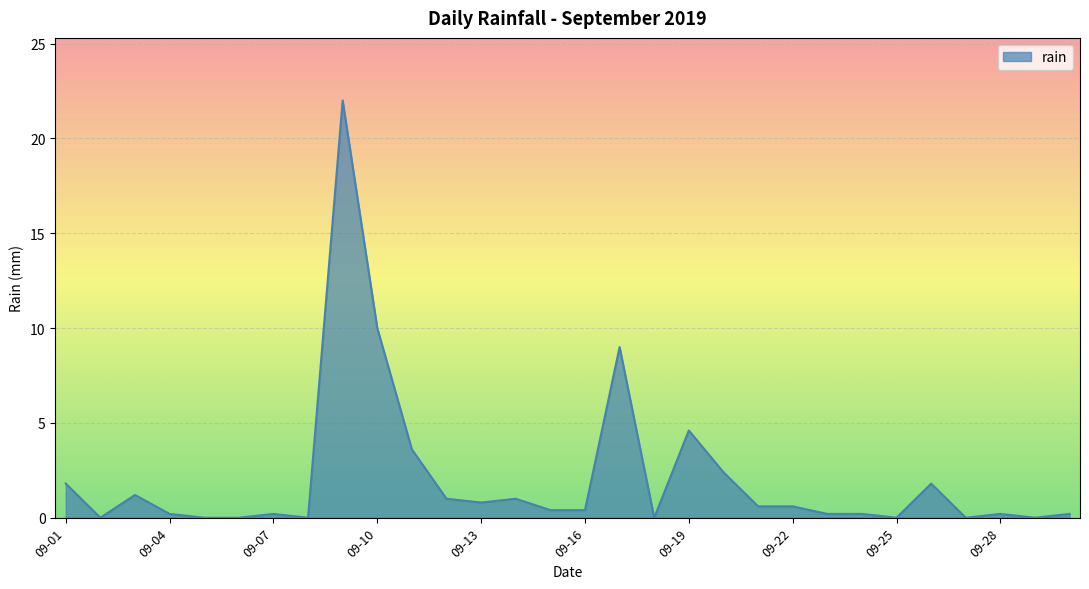

What is the greatest value displayed?

22.0